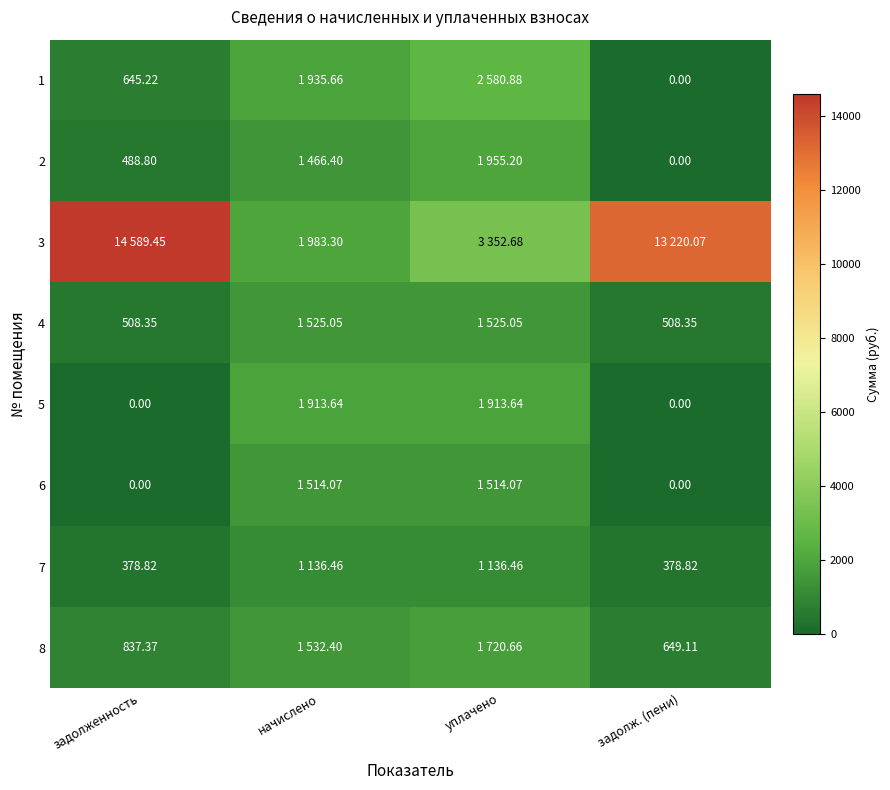

The 2 series shows 669.6 at задолженность. True or false?

False